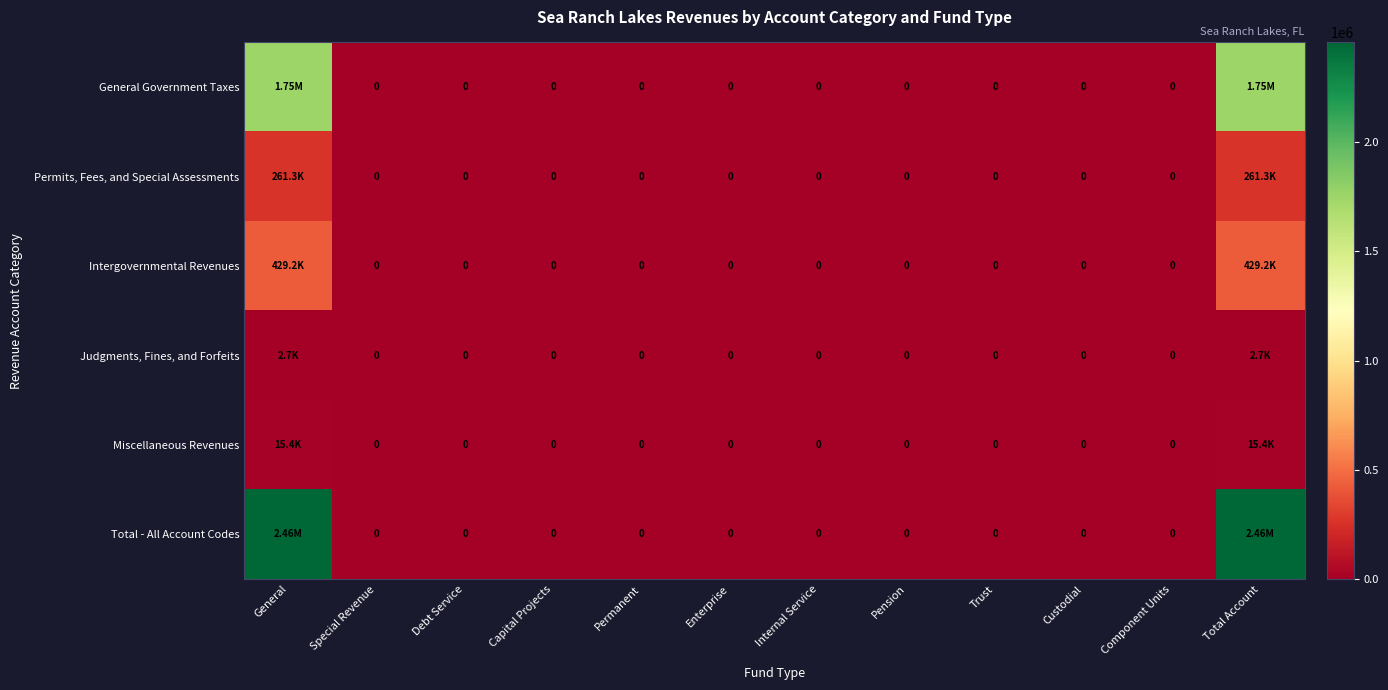

At which category is the sum across all series the highest?

General